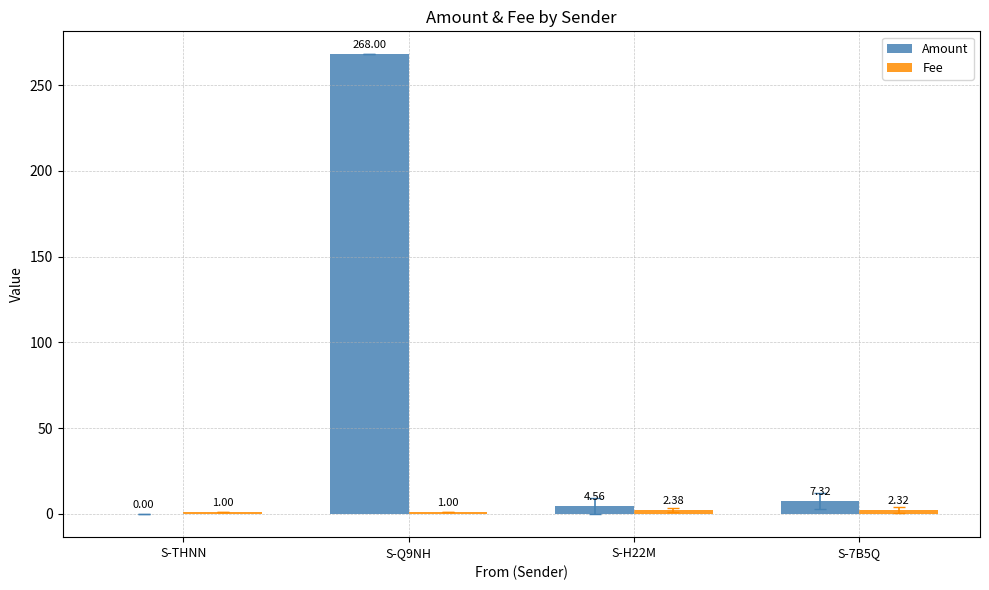

Which series changed the most between S-THNN and S-7B5Q?

Amount